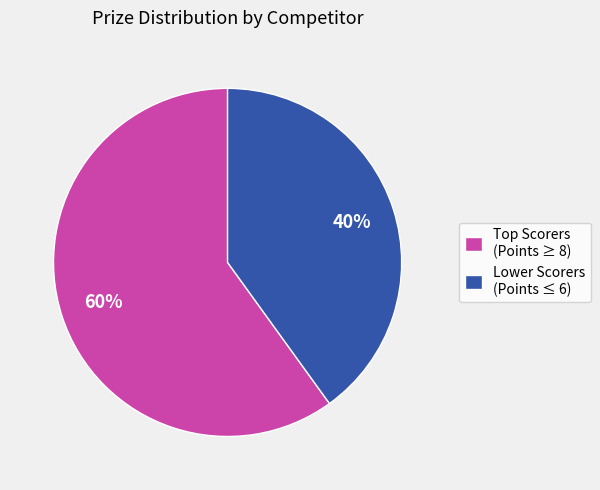

What is the smallest slice in the pie chart?

Lower Scorers (Points ≤ 6)